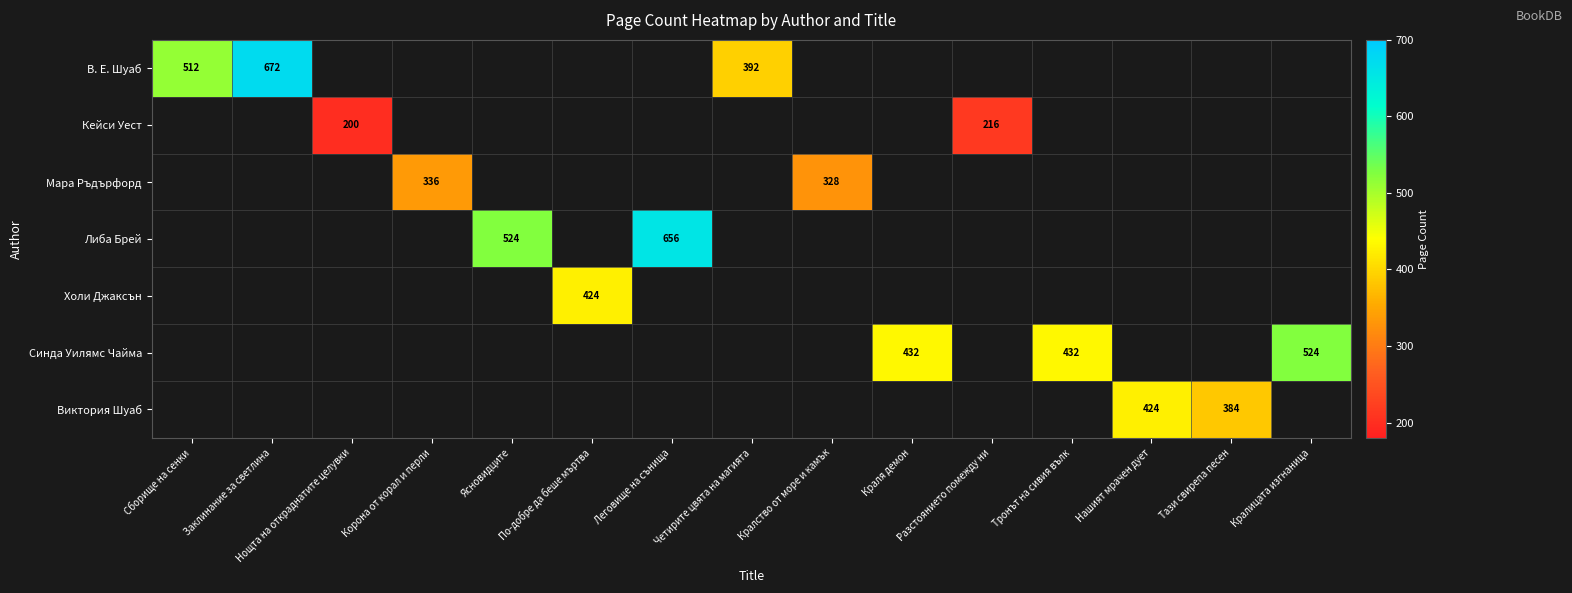

True or false: Синда Уилямс Чайма has a value of 524 at Кралицата изгнаница.

True